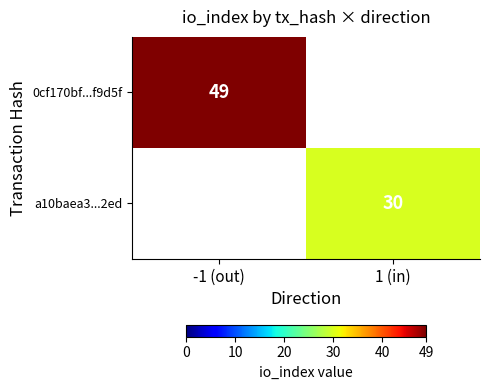

Count the number of data series in this chart.

2